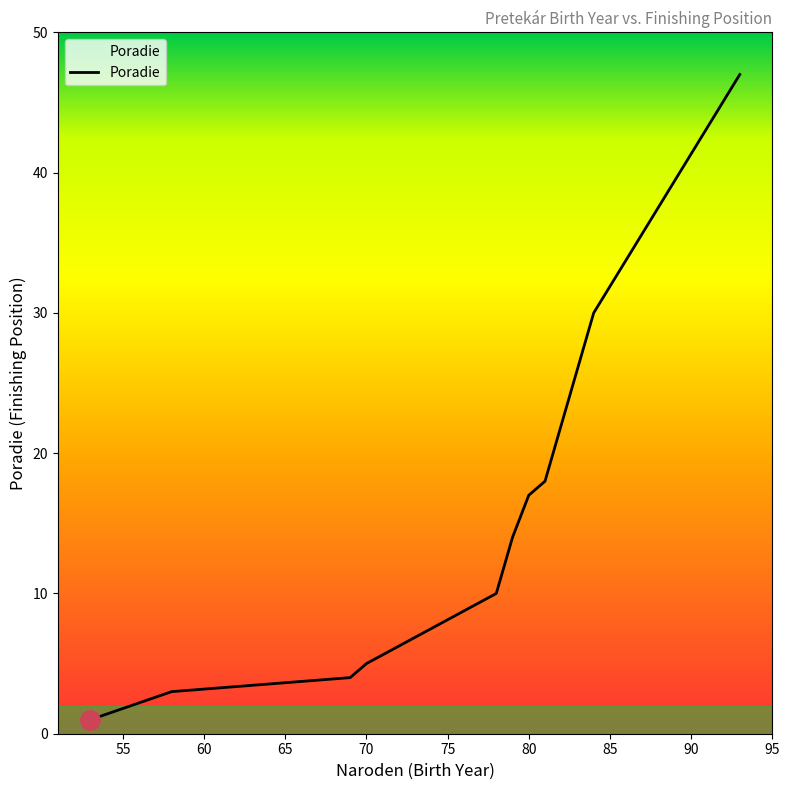

How many values are below 14?

5